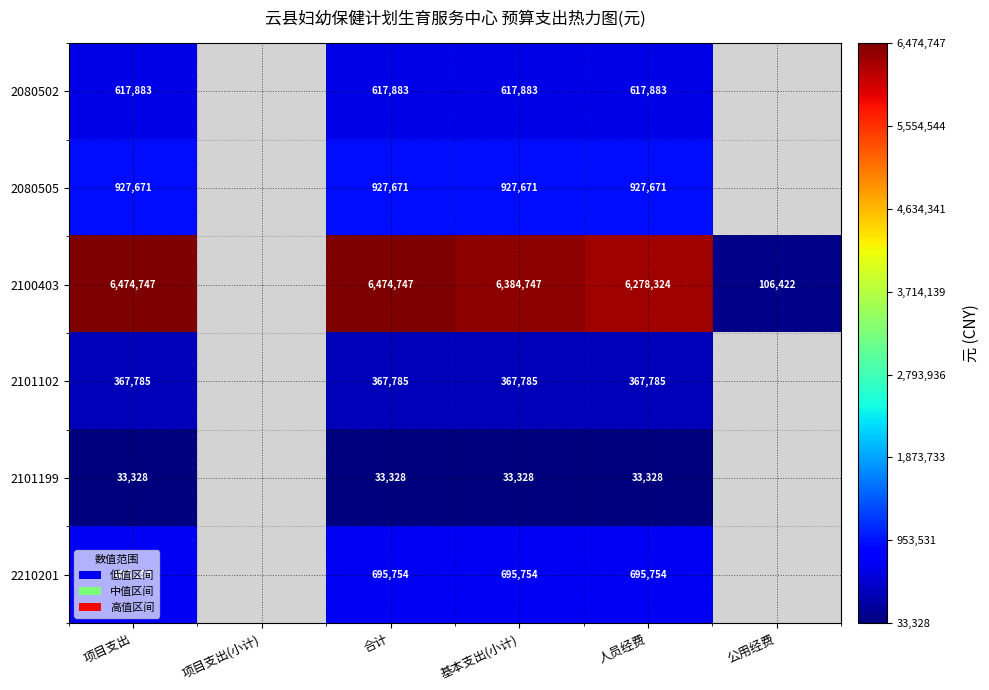

What is the total value across all series at 合计?

9117168.0